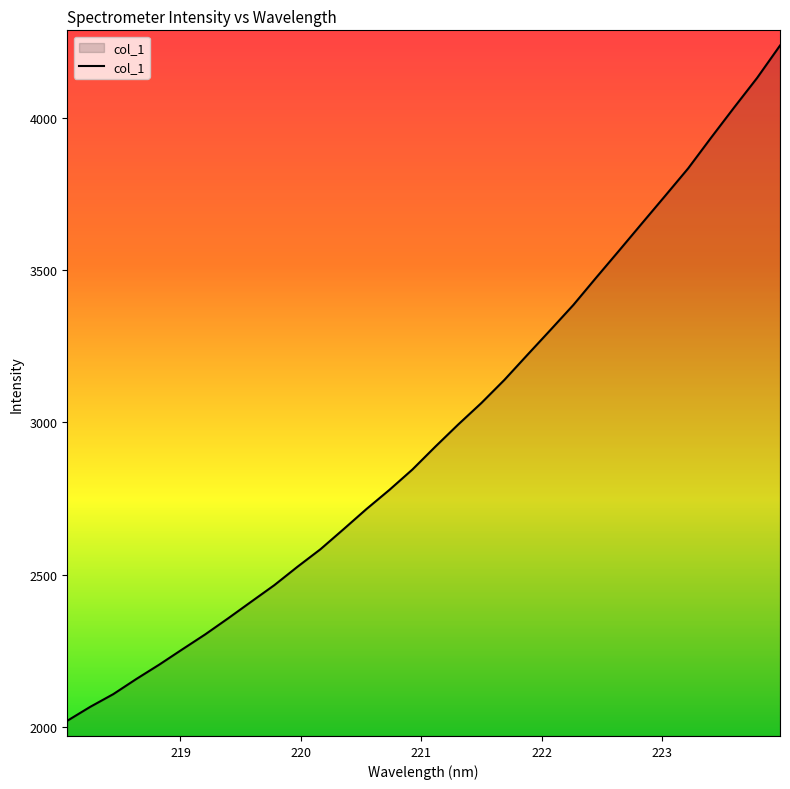

Count the number of data series in this chart.

1